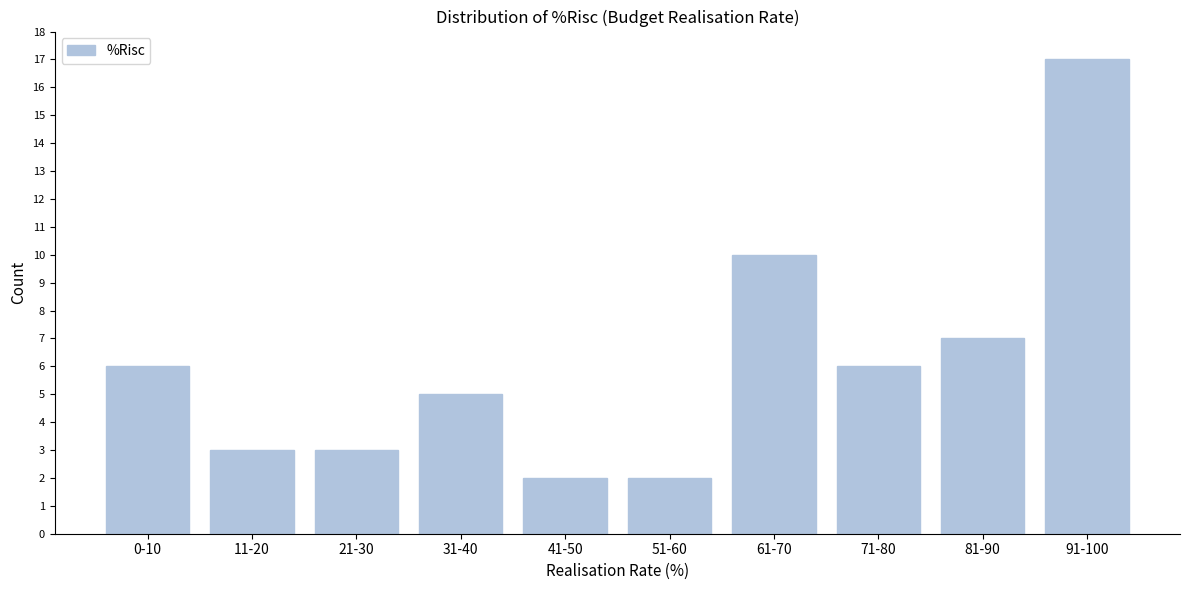

Reading left to right, transcribe all the data shown in this chart.

0-10=6	11-20=3	21-30=3	31-40=5	41-50=2	51-60=2	61-70=10	71-80=6	81-90=7	91-100=17